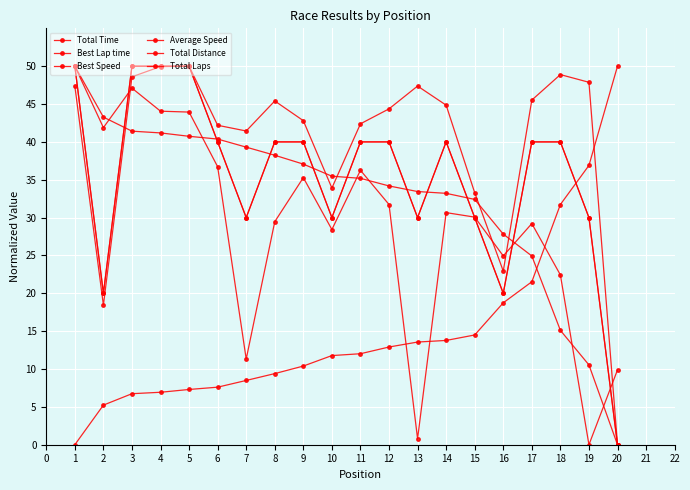

What are all the series names shown in the legend?

Total Time, Best Lap time, Best Speed, Average Speed, Total Distance, Total Laps